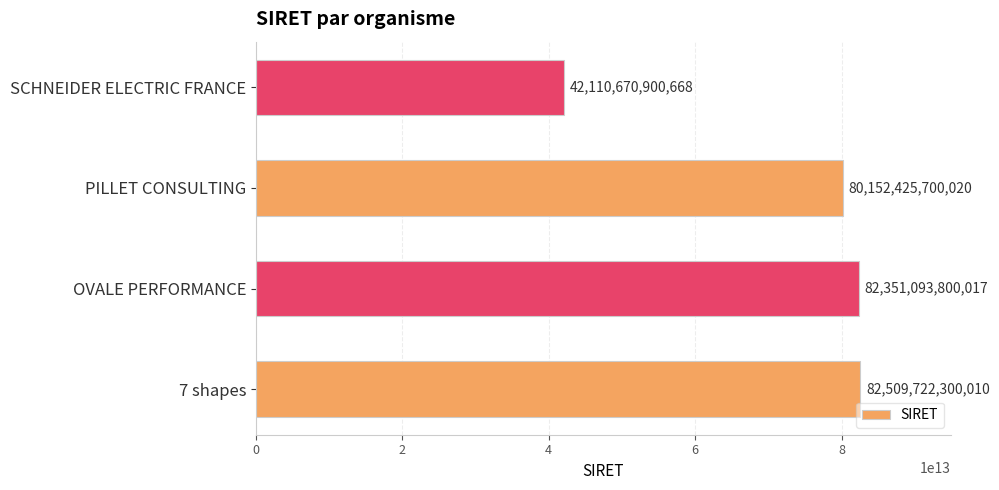

Between OVALE PERFORMANCE and SCHNEIDER ELECTRIC FRANCE, which is larger?

OVALE PERFORMANCE